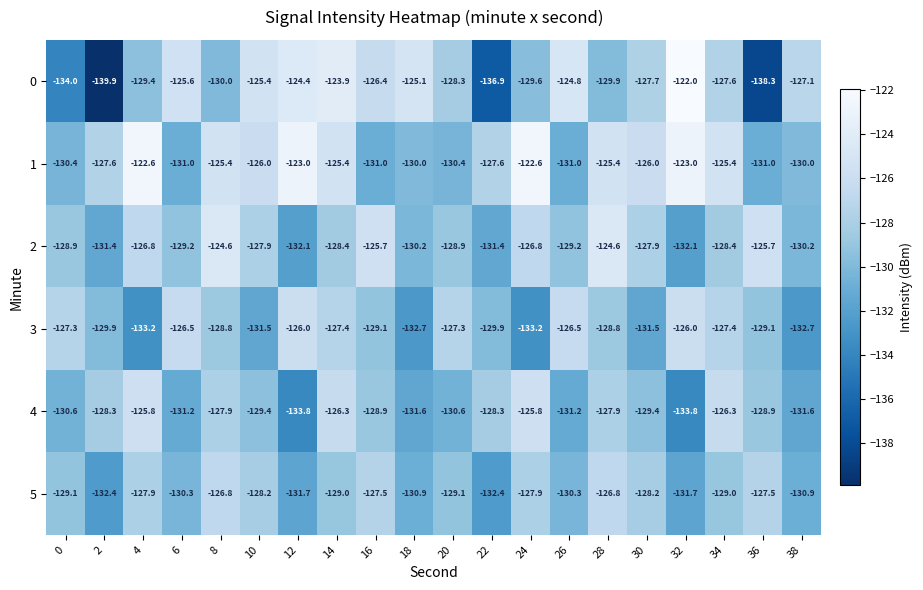

What is the lowest value of the 3 series?

-133.2